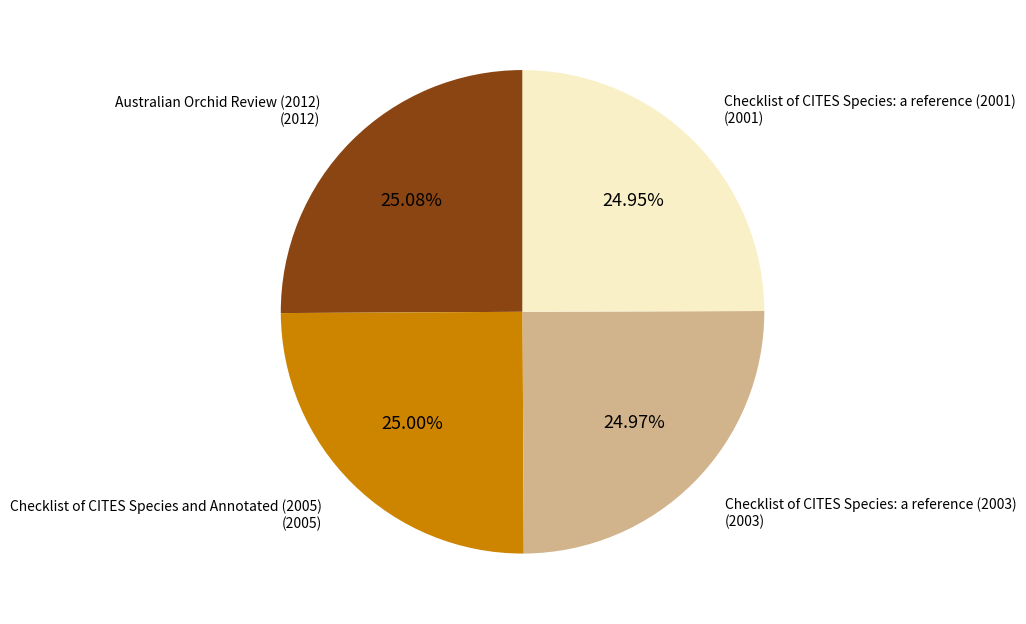

Is there a majority slice in this chart?

No